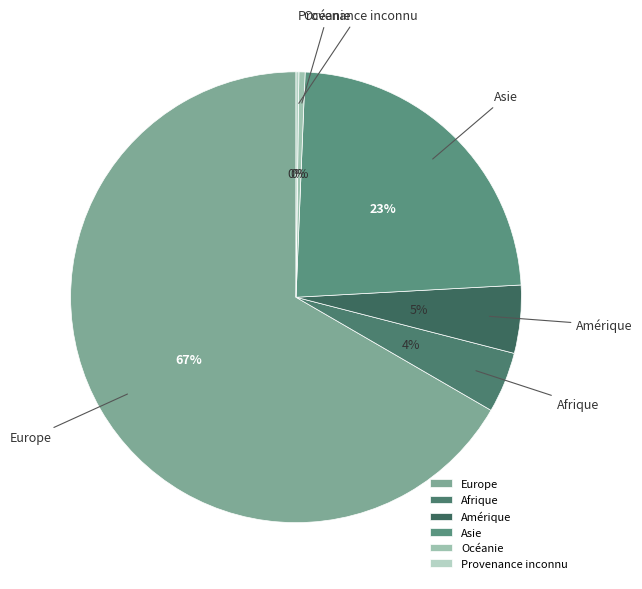

To the nearest percent, what portion does Amérique represent?

5%